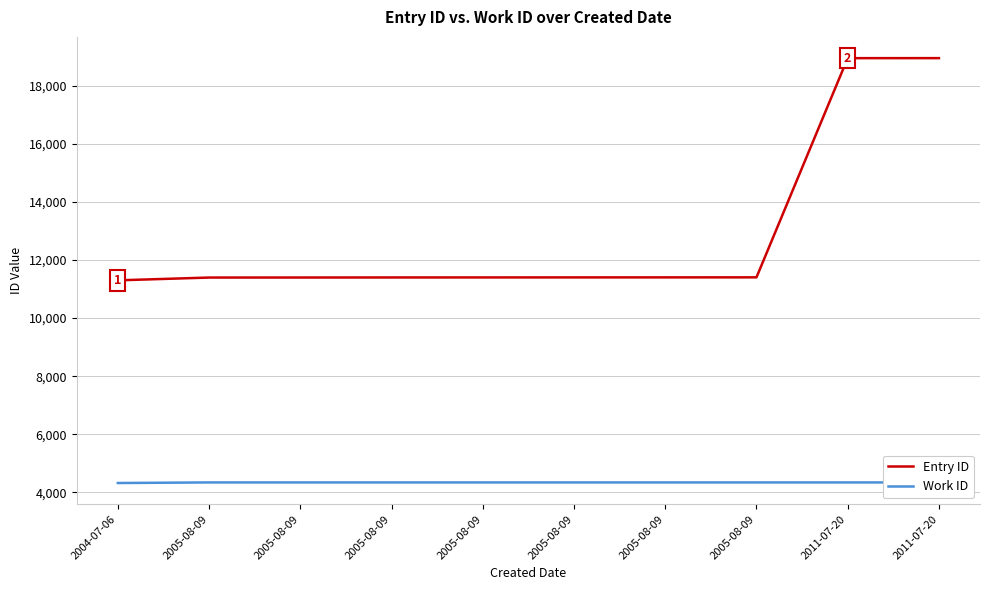

What is the label of the 2nd point from the left?

2005-08-09